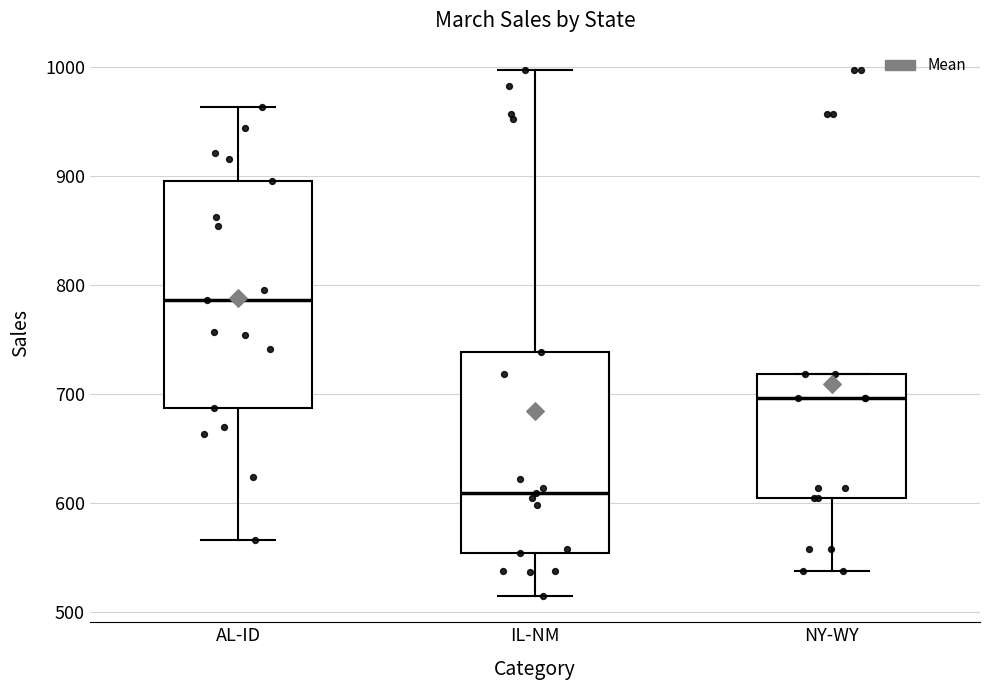

Where is the lower edge of the box for IL-NM on the y-axis? The values are not printed on the chart, so give them approximately, as read against the axis.

550